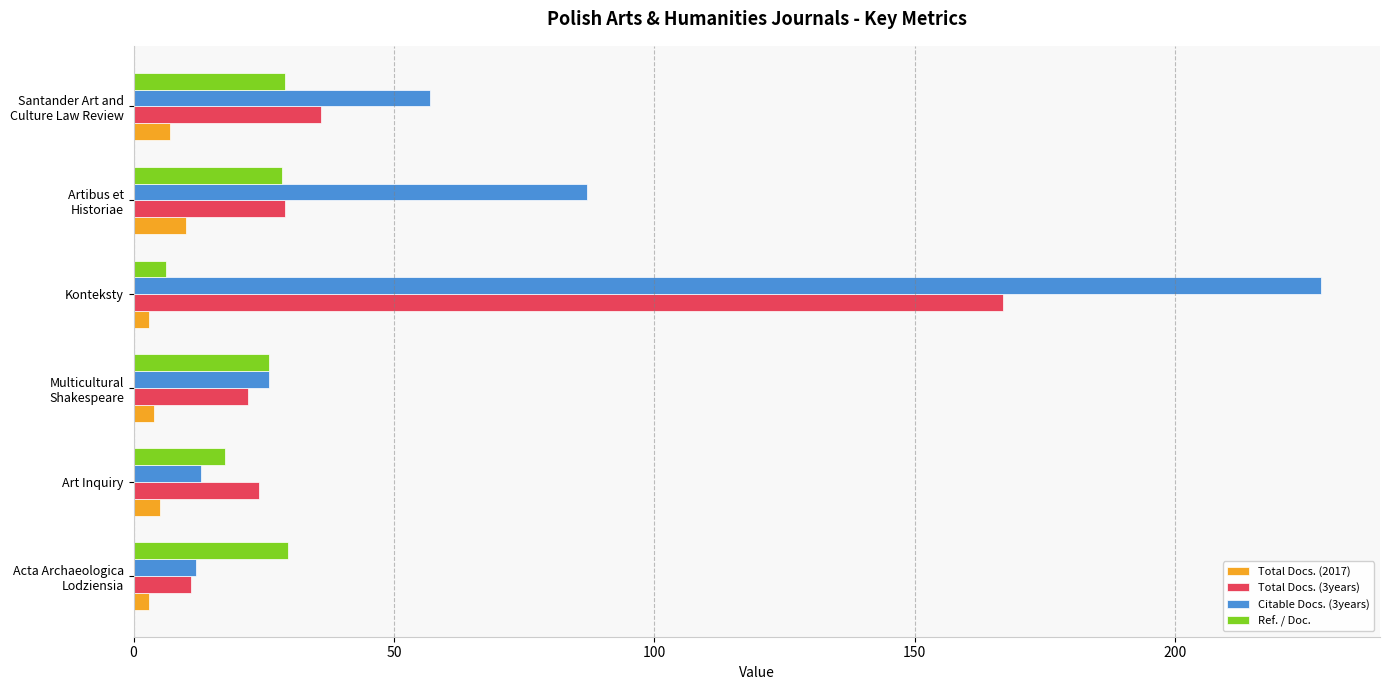

What is the sum of all Total Docs. (2017) values?

32.0